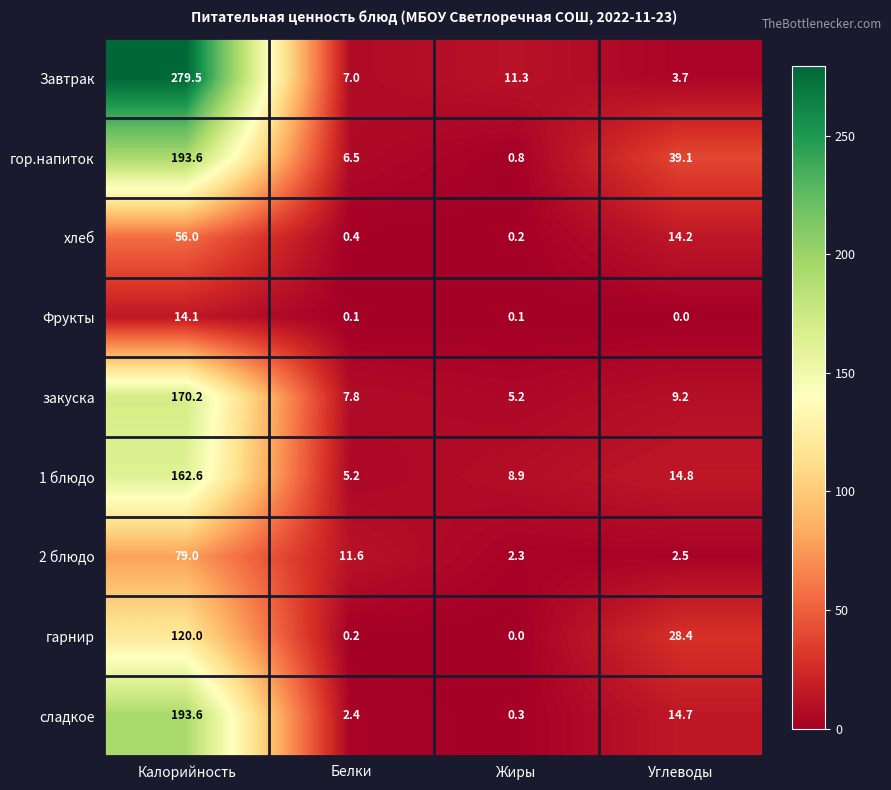

The value of 2 блюдо at Углеводы is 2.5. True or false?

True